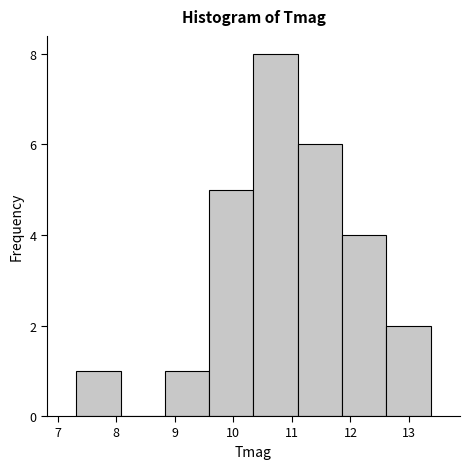

Reading left to right, transcribe this chart: for each bar, give the range it covers on the x-axis and its height. Neither the bar edges nor the heights are printed on the chart, so give them approximately, as read against the axes.

7.3 to 8.1: 1
8.1 to 8.8: 0
8.8 to 9.6: 1
9.6 to 10.3: 5
10.3 to 11.1: 8
11.1 to 11.9: 6
11.9 to 12.6: 4
12.6 to 13.4: 2